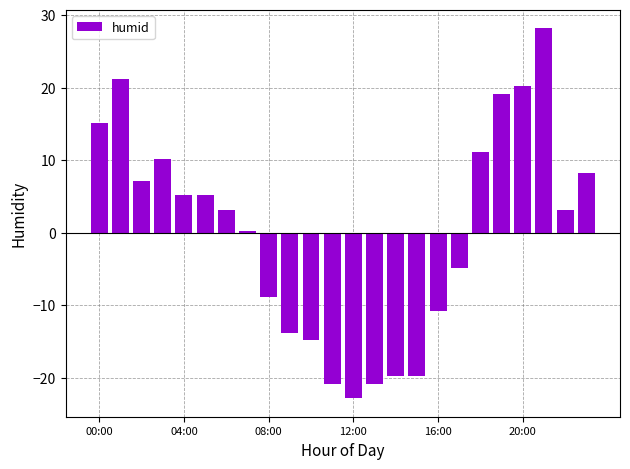

What is the maximum value shown in the chart?

28.2